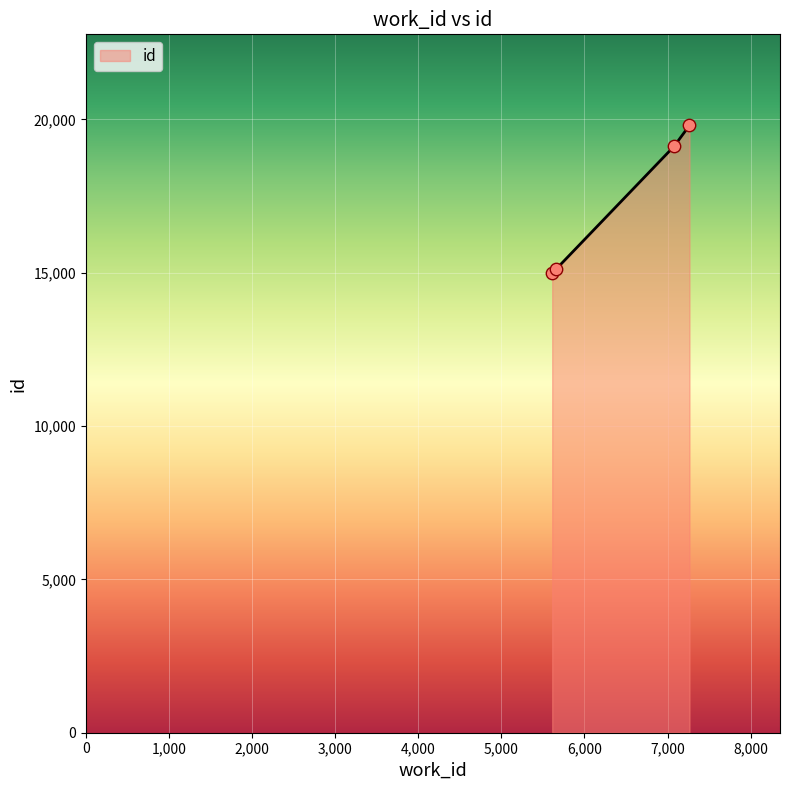

True or false: the data has more than 0 interior local peaks.

False